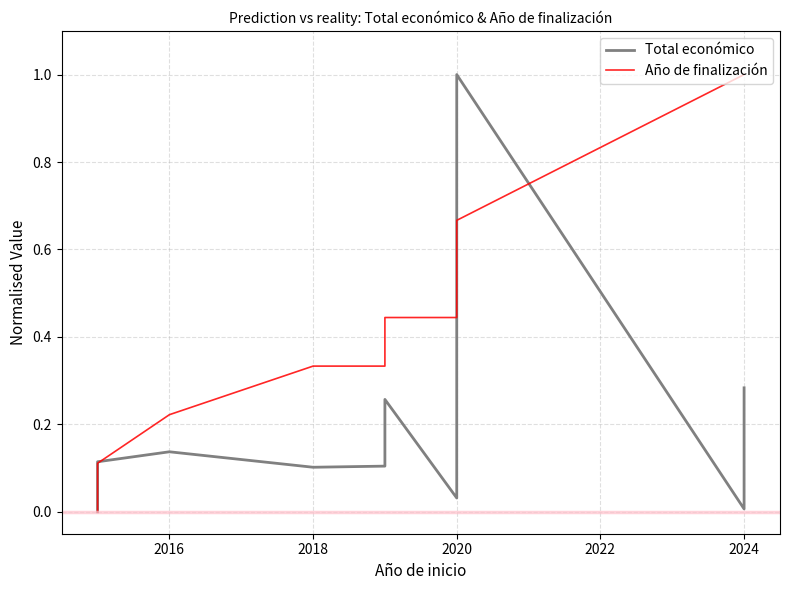

How many lines are shown in the chart?

2